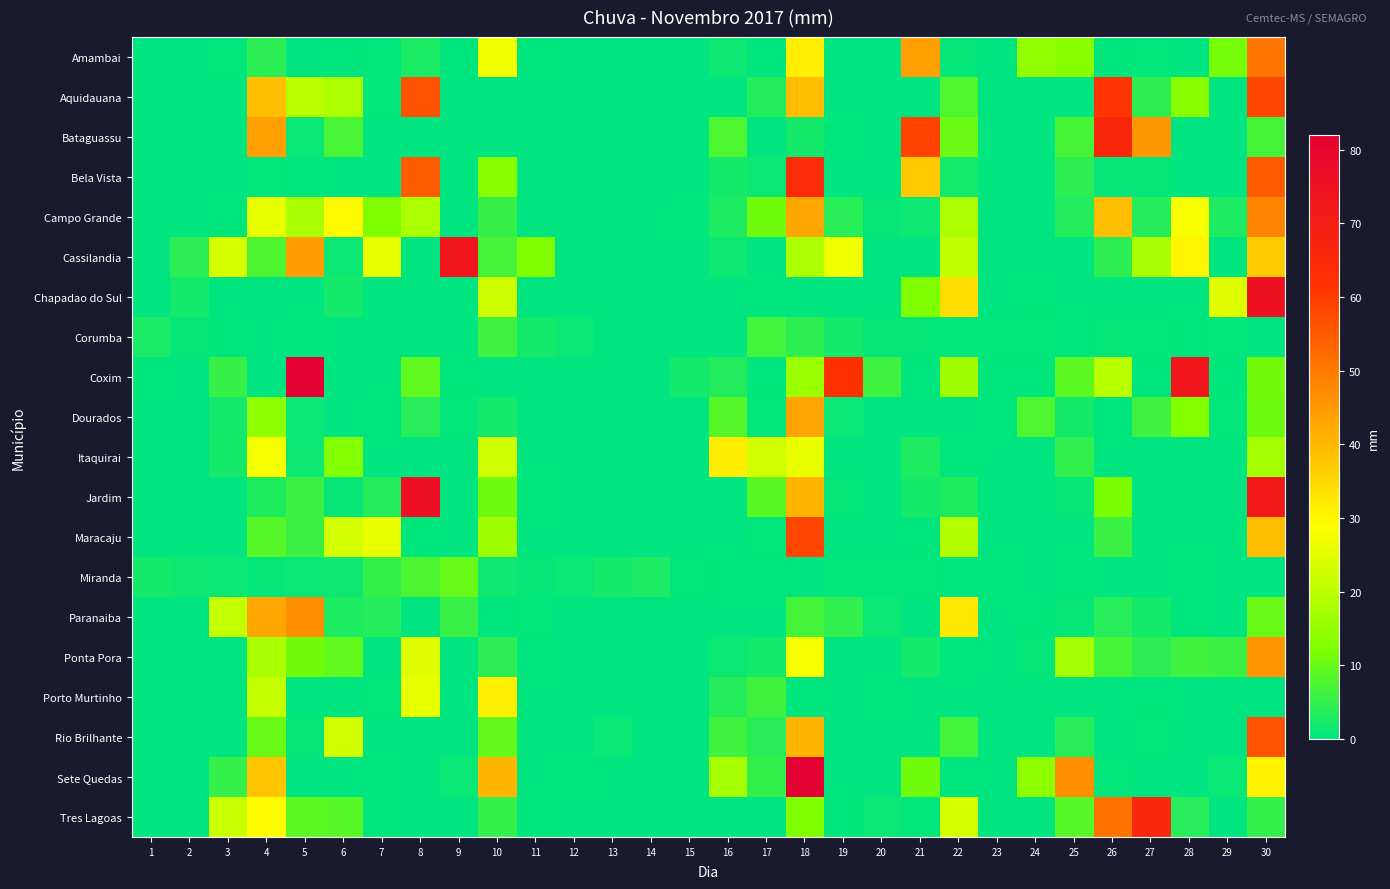

Between 23 and 30, which is larger?

30